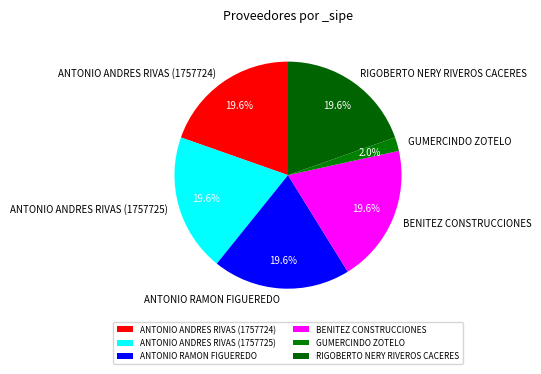

To the nearest percent, what is the combined percentage of GUMERCINDO ZOTELO and ANTONIO RAMON FIGUEREDO?

22%